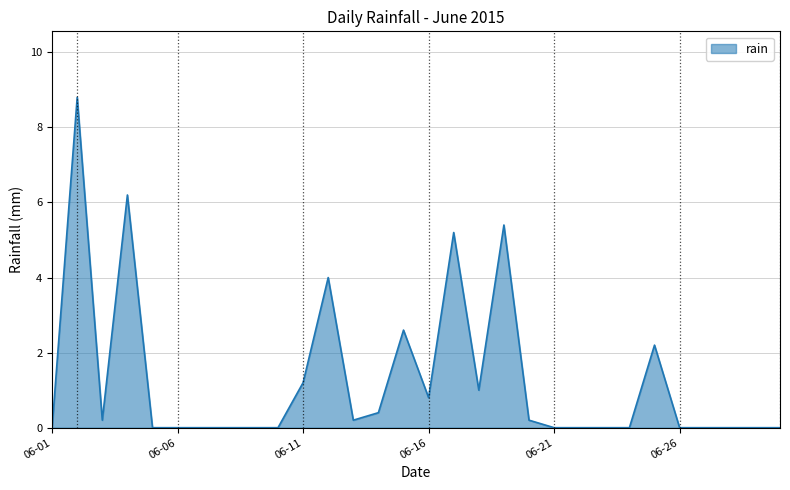

Does the chart display data point markers on the line(s)?

No